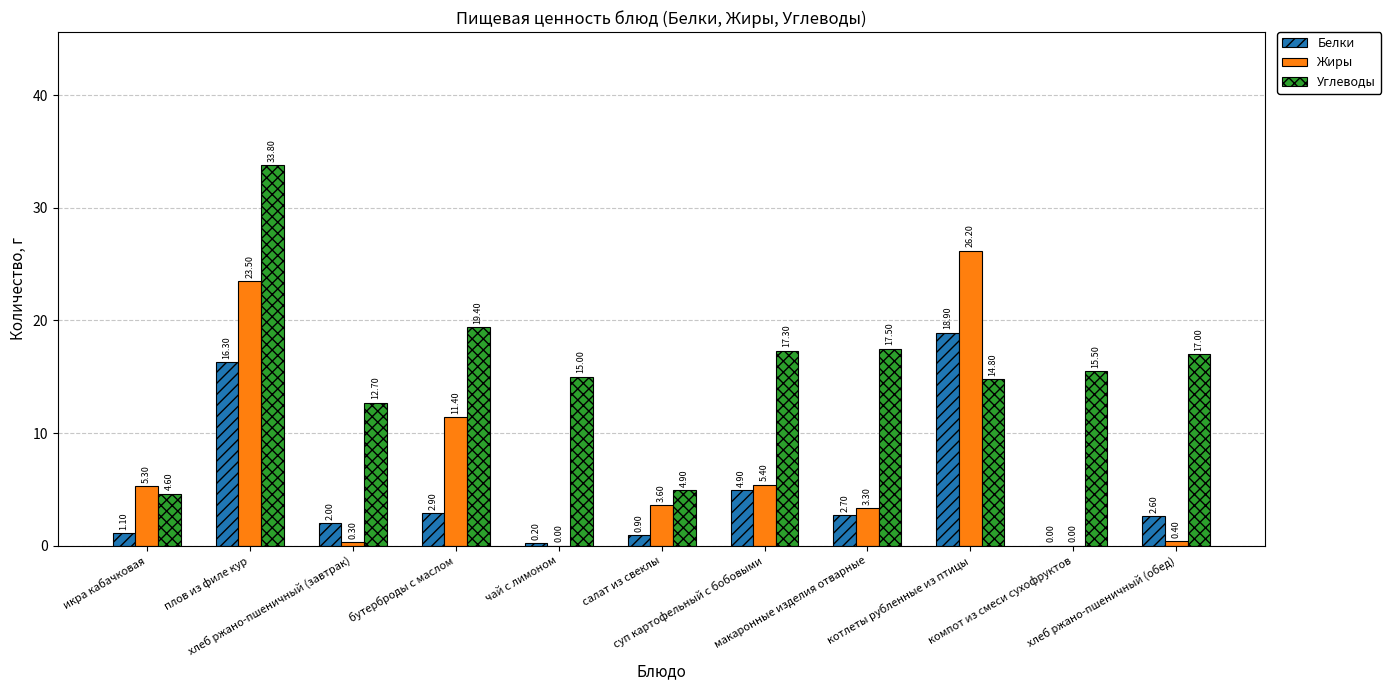

At which category is the sum across all series the highest?

плов из филе кур